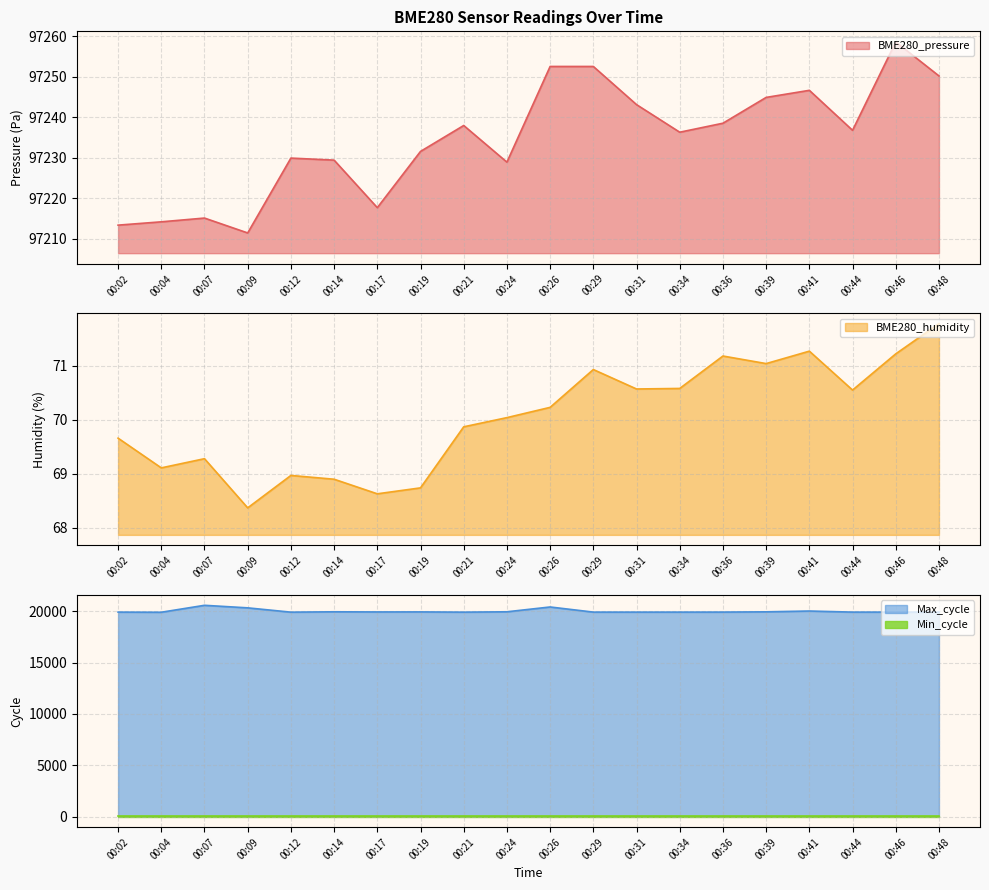

Which series has the largest range (max minus min)?

Max_cycle